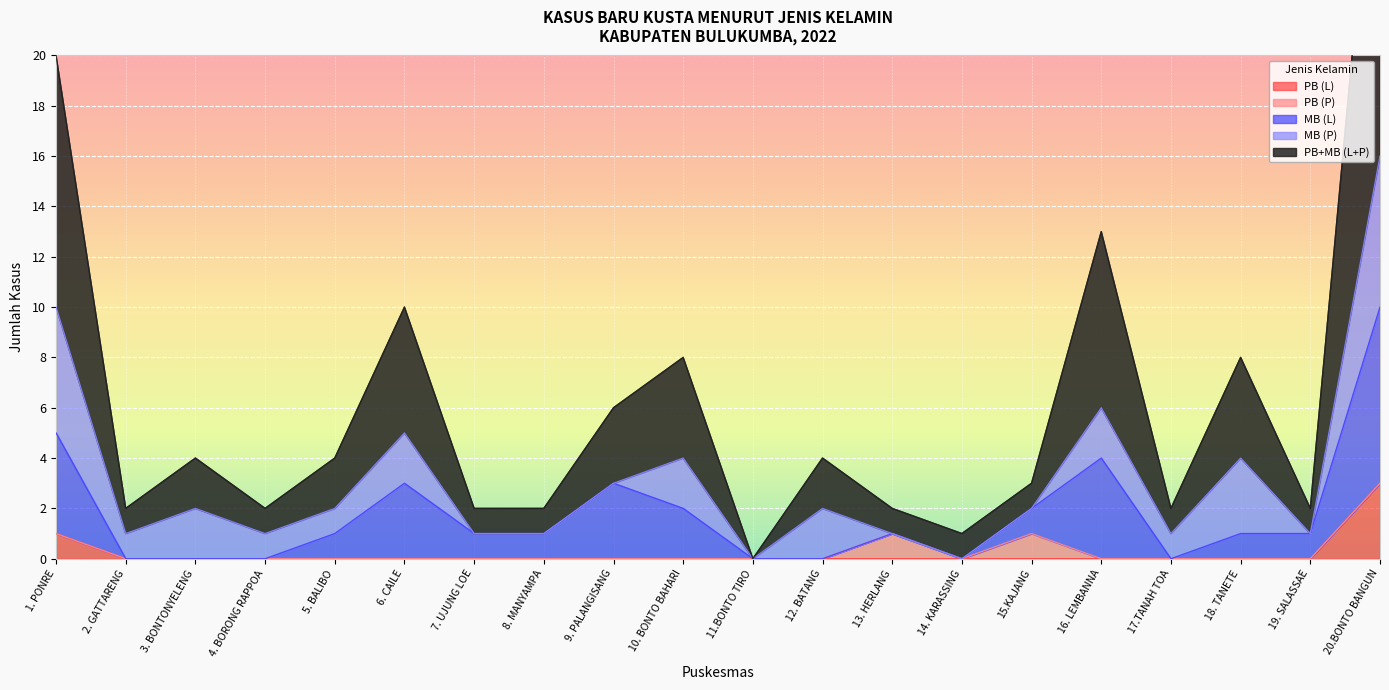

Where is the first local minimum for MB (P)?

2. GATTARENG